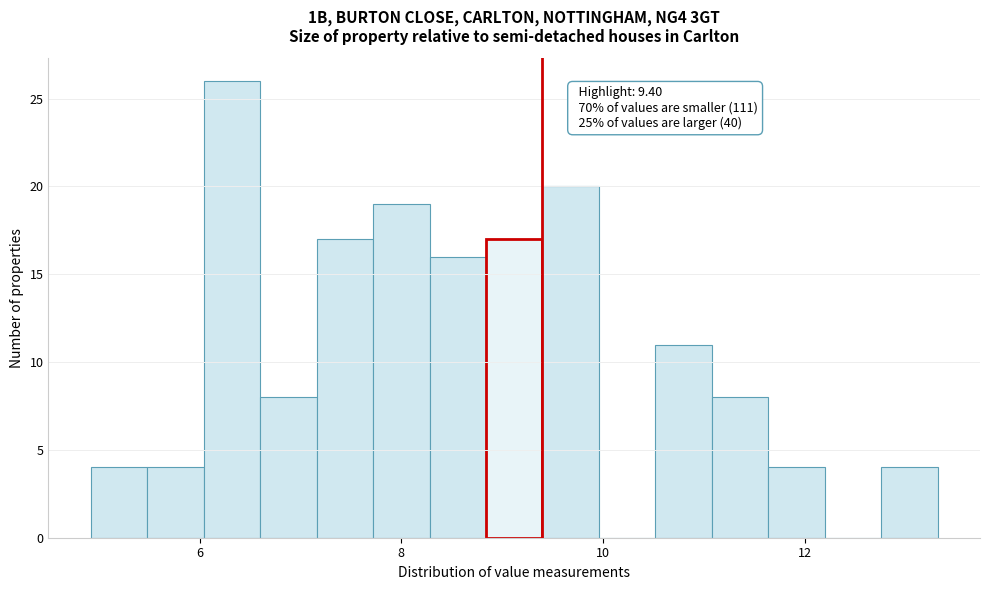

Read against the x-axis, roughly where is the centre of the tallest bar?

6.4